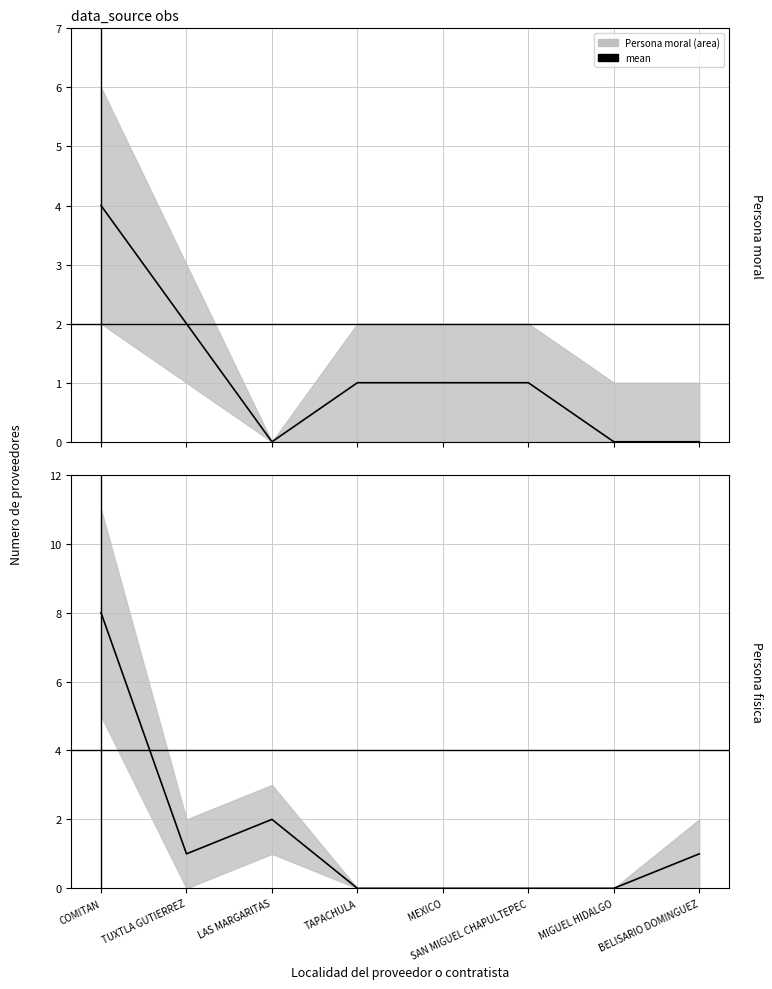

How many lines are shown in the chart?

2